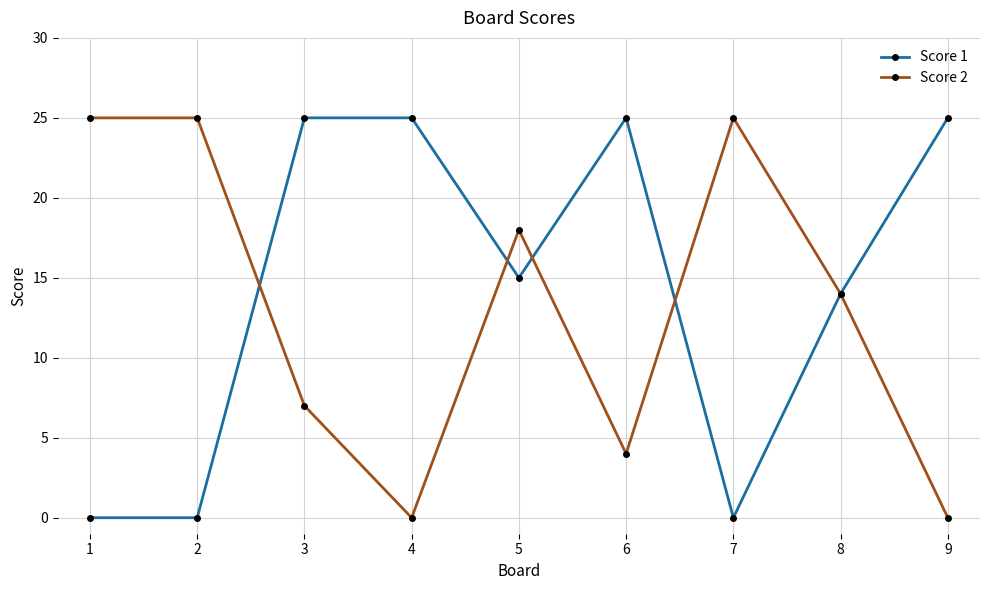

How many Score 1 values are between 0 and 25?

9